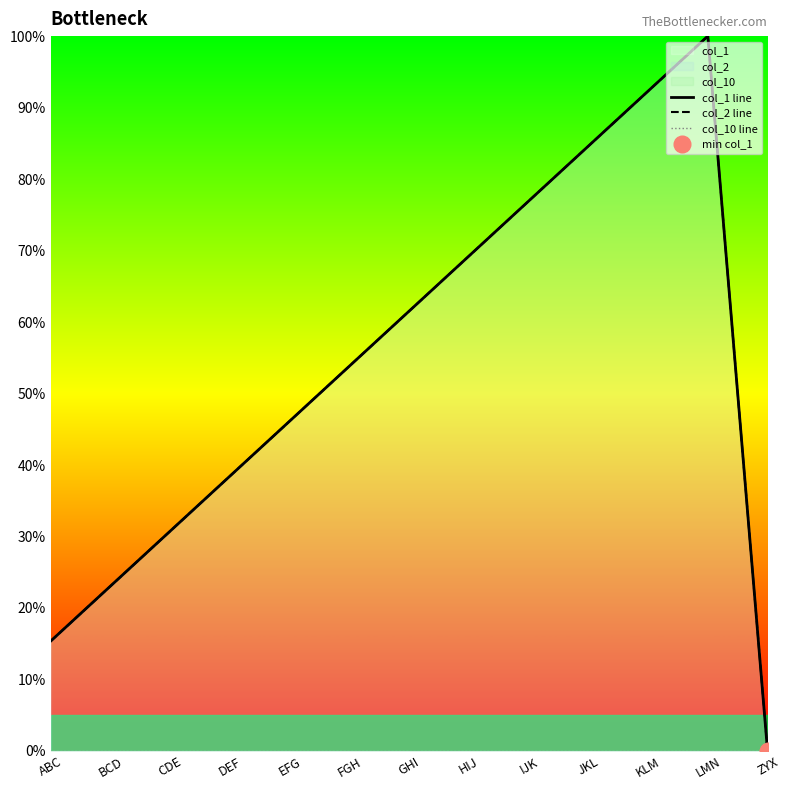

What are all the series names shown in the legend?

col_1 line, col_2 line, col_10 line